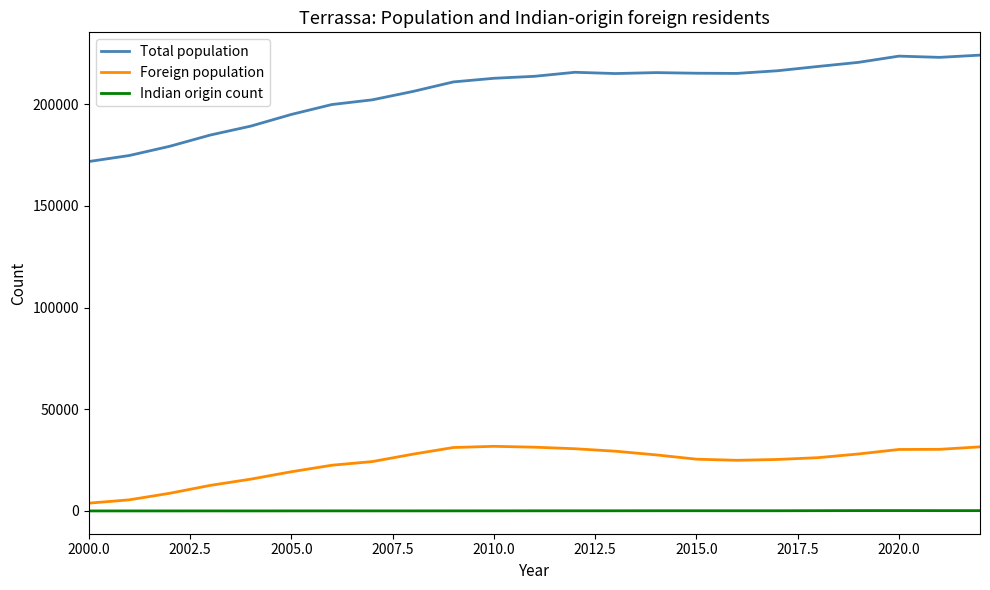

Which series has the largest range (max minus min)?

Total population